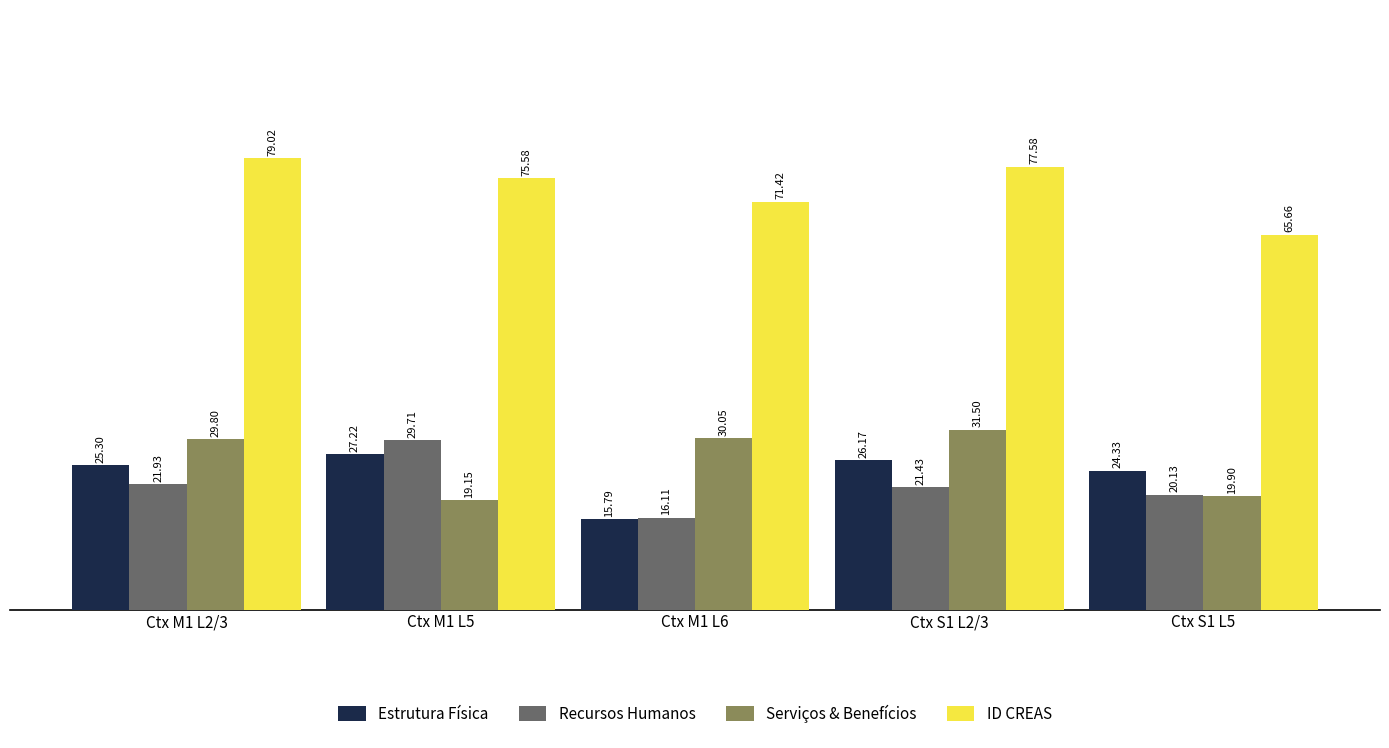

At which label does Serviços & Benefícios reach its minimum?

Ctx M1 L5